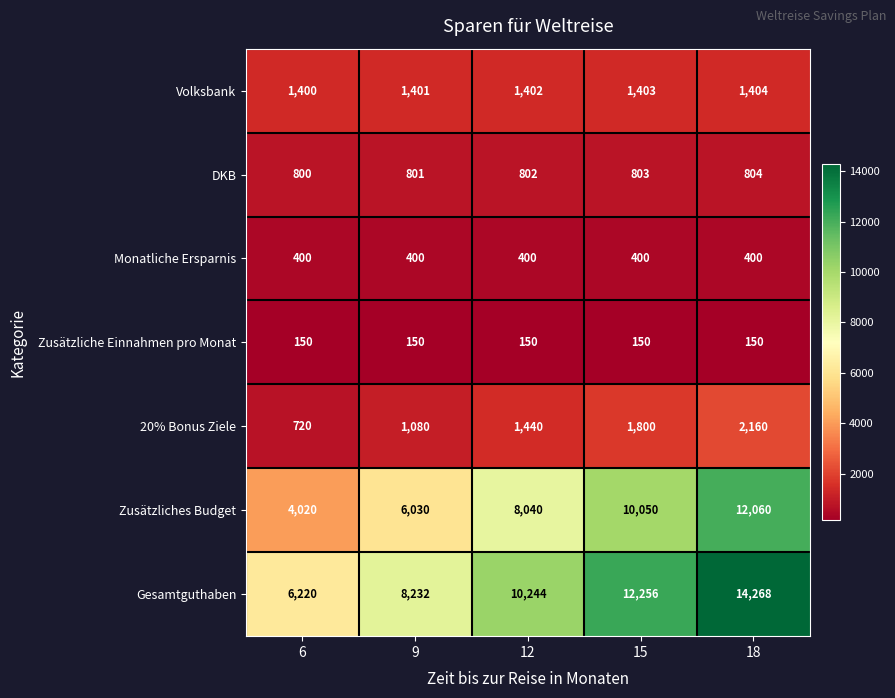

The Monatliche Ersparnis series shows 400 at 18. True or false?

True